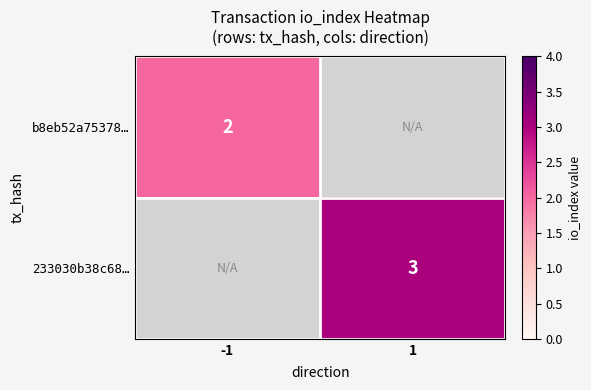

The value of b8eb52a75378… at -1 is 1. True or false?

False